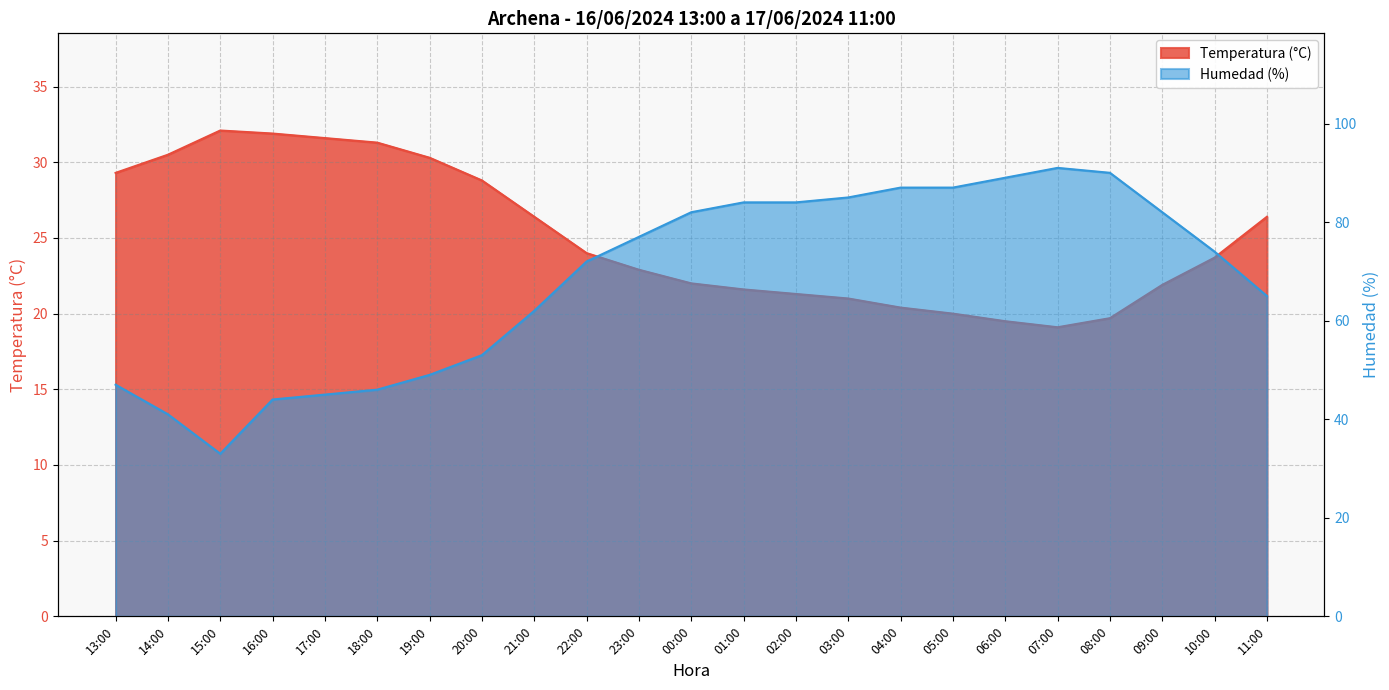

Reading left to right, extract all data points from this chart.

Temperatura (°C): 13:00=29.3	14:00=30.5	15:00=32.1	16:00=31.9	17:00=31.6	18:00=31.3	19:00=30.3	20:00=28.8	21:00=26.4	22:00=24.0	23:00=22.9	00:00=22.0	01:00=21.6	02:00=21.3	03:00=21.0	04:00=20.4	05:00=20.0	06:00=19.5	07:00=19.1	08:00=19.7	09:00=21.9	10:00=23.7	11:00=26.4
Humedad (%): 13:00=47.0	14:00=41.0	15:00=33.0	16:00=44.0	17:00=45.0	18:00=46.0	19:00=49.0	20:00=53.0	21:00=62.0	22:00=72.0	23:00=77.0	00:00=82.0	01:00=84.0	02:00=84.0	03:00=85.0	04:00=87.0	05:00=87.0	06:00=89.0	07:00=91.0	08:00=90.0	09:00=82.0	10:00=74.0	11:00=65.0